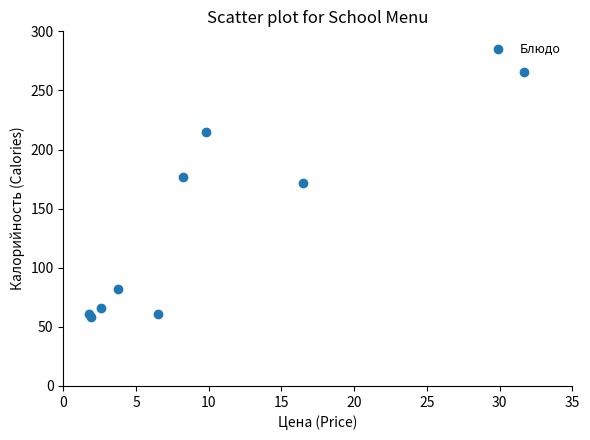

What Y value in the scatter plot is closest to 162?

172